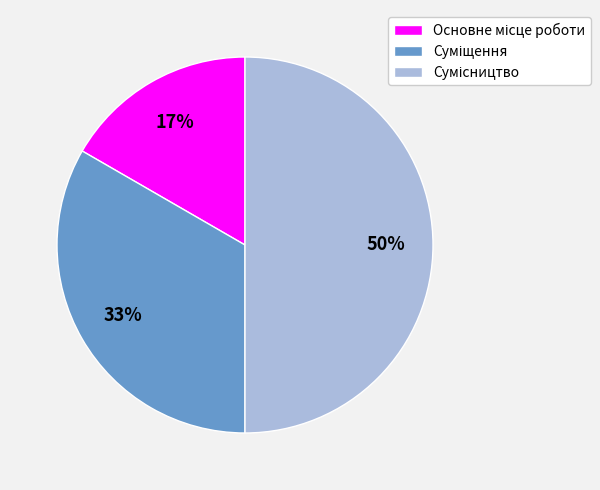

To the nearest percent, what is the difference between the largest and smallest slice percentages?

33%